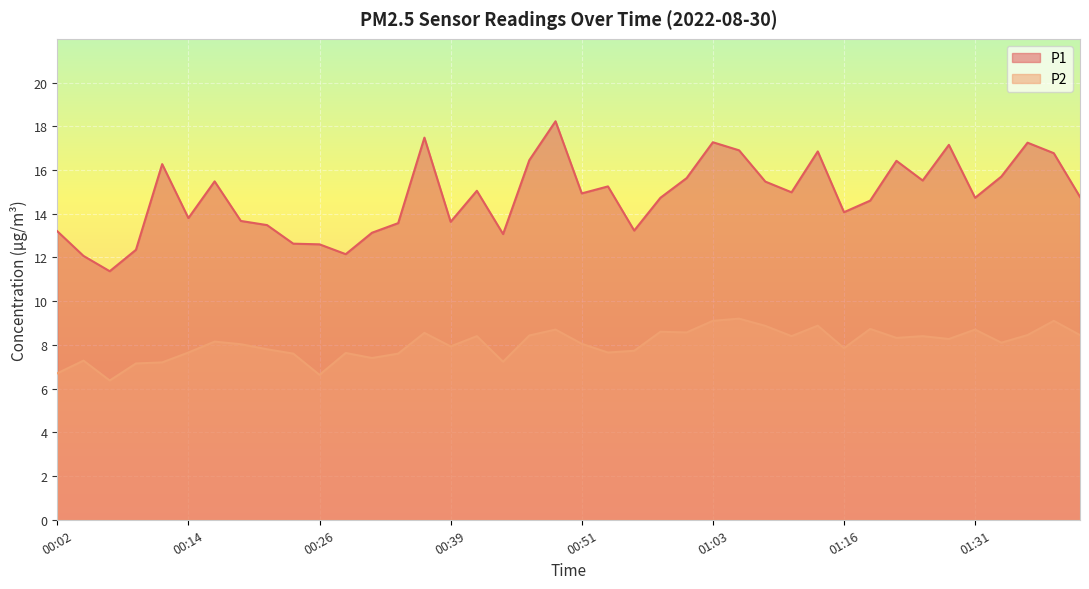

Which series has the widest spread of values?

P1